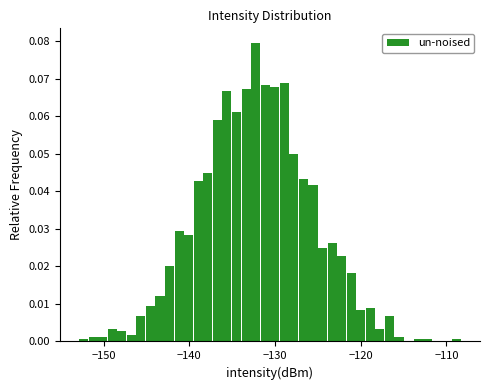

Read against the x-axis, roughly where is the centre of the tallest bar?

-132